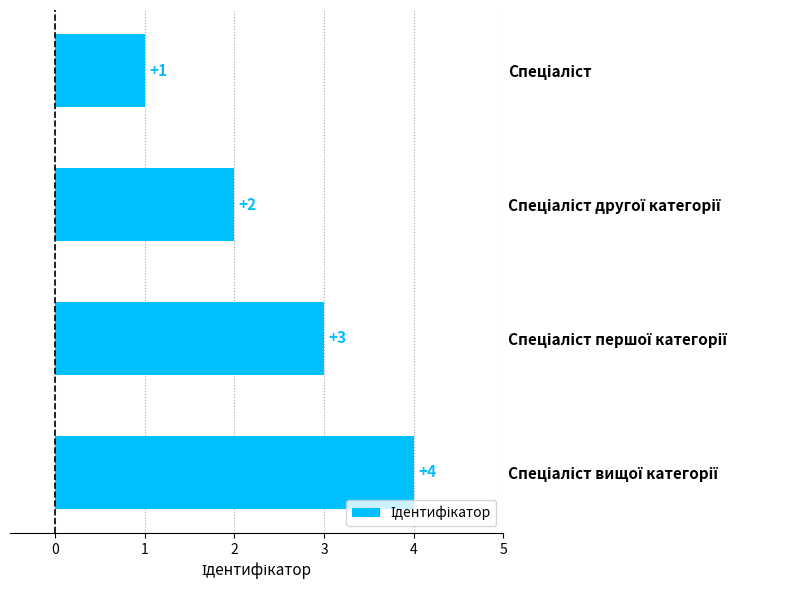

What is the difference between the maximum and minimum values?

3